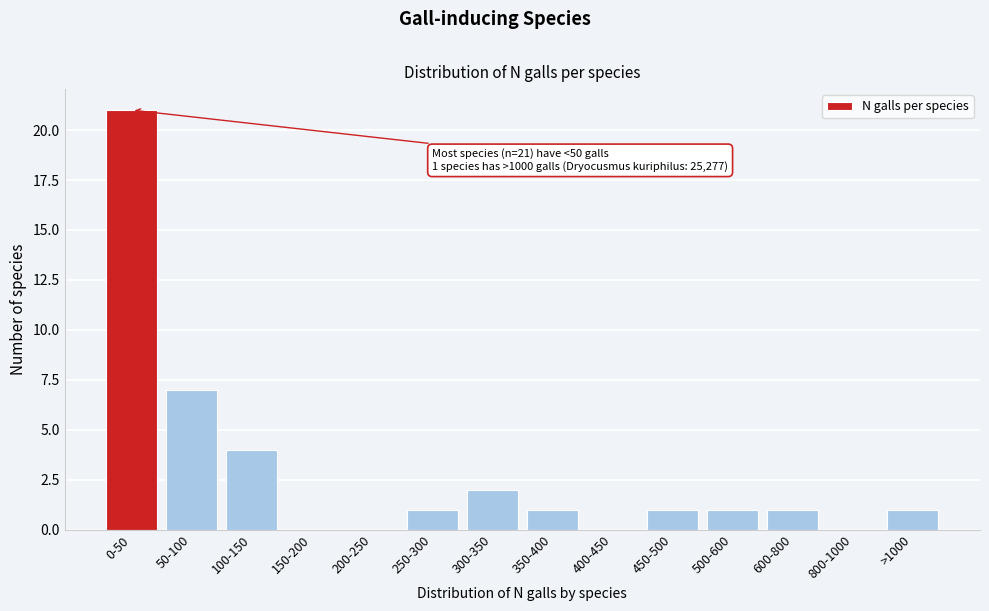

Reading left to right, what are all the values shown in this chart?

0-50=21	50-100=7	100-150=4	150-200=0	200-250=0	250-300=1	300-350=2	350-400=1	400-450=0	450-500=1	500-600=1	600-800=1	800-1000=0	>1000=1